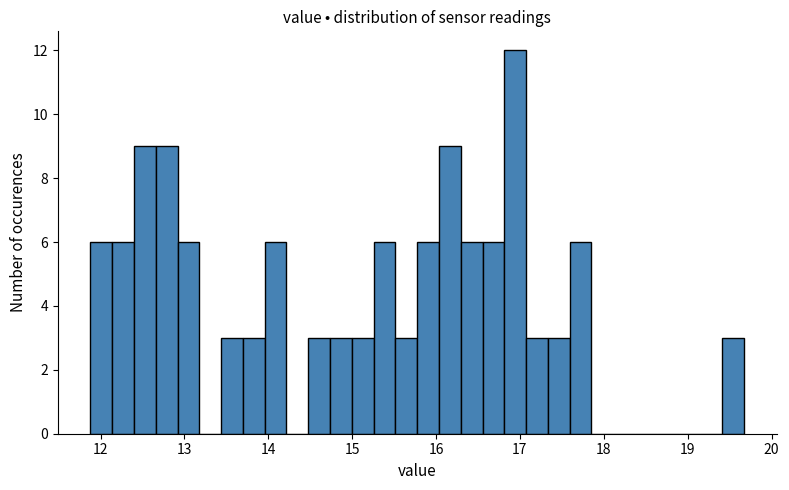

Read against the x-axis, roughly where is the centre of the tallest bar?

16.9